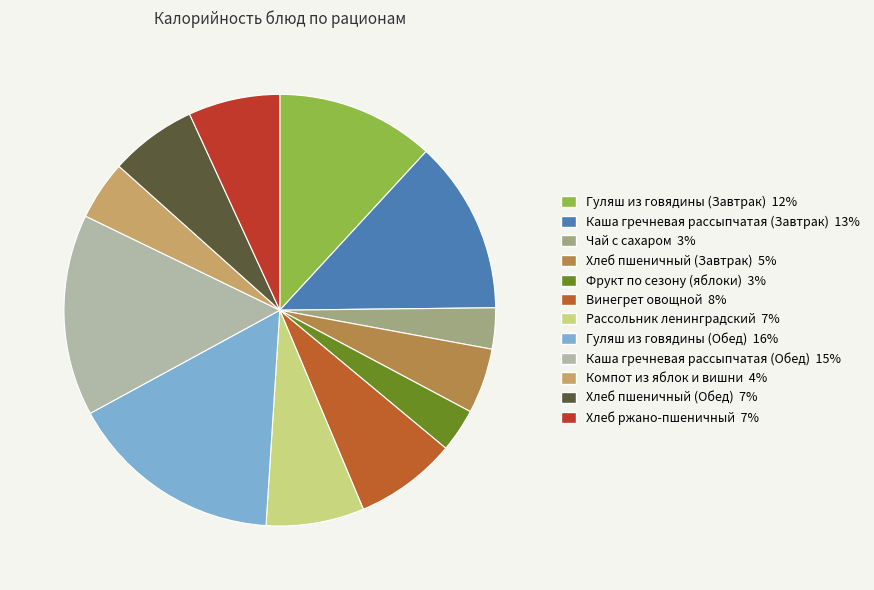

What is the largest slice in the pie chart?

Гуляш из говядины (Обед)